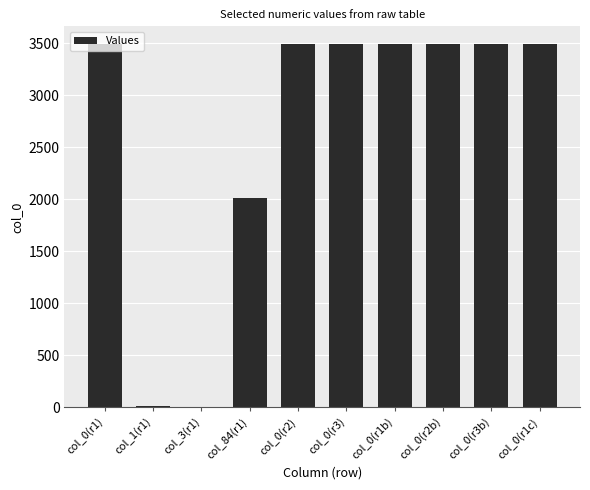

What is the greatest value displayed?

3487